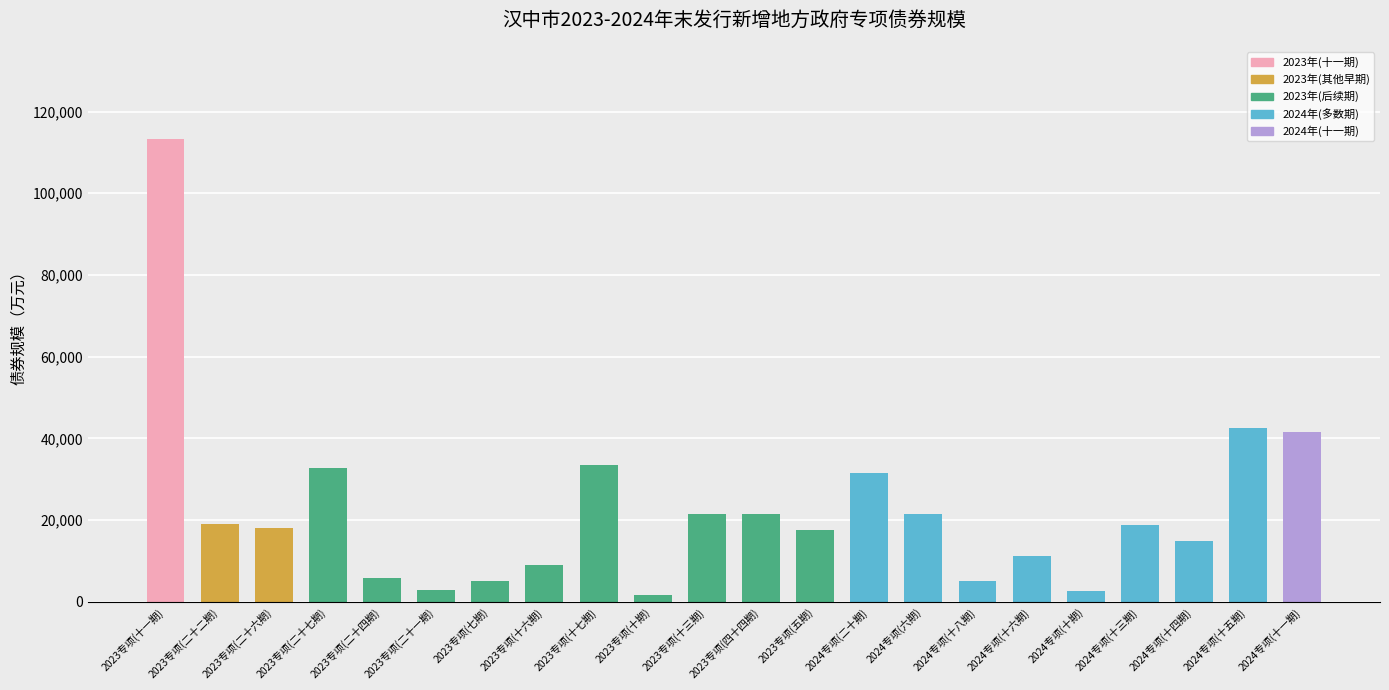

Does the chart contain any negative values?

No